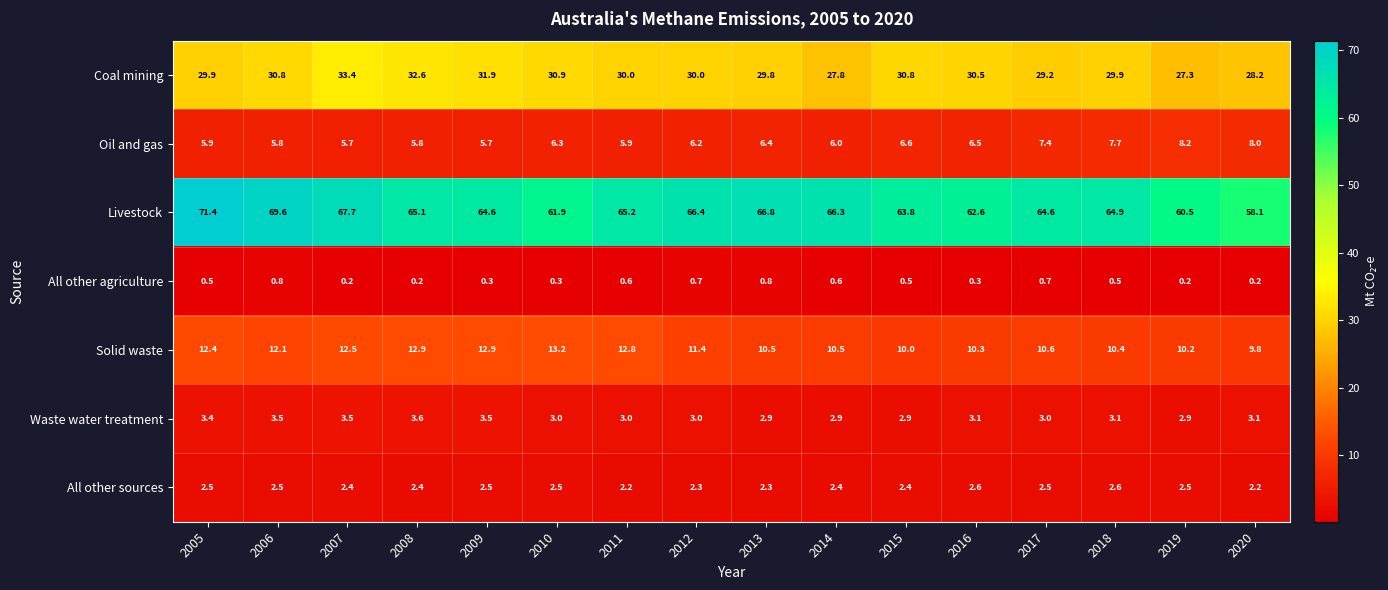

Which series changed the most between 2010 and 2020?

Livestock